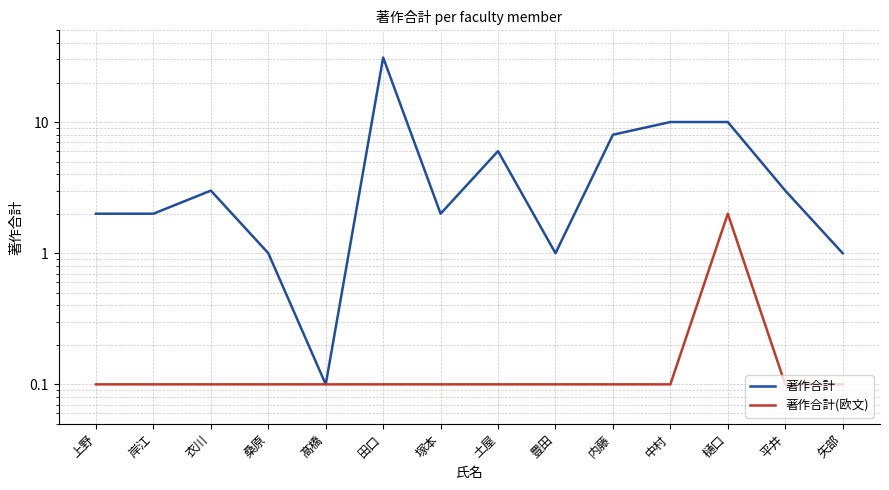

What is the lowest value of the 著作合計 series?

0.1